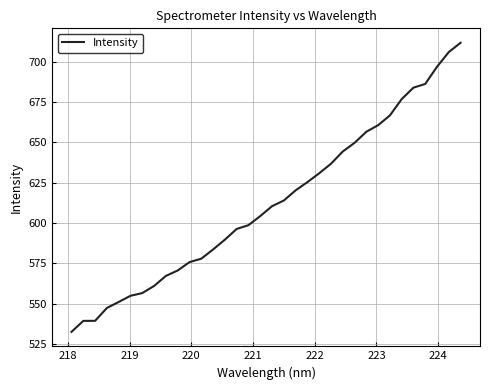

What is the difference between the maximum and minimum values?

179.0